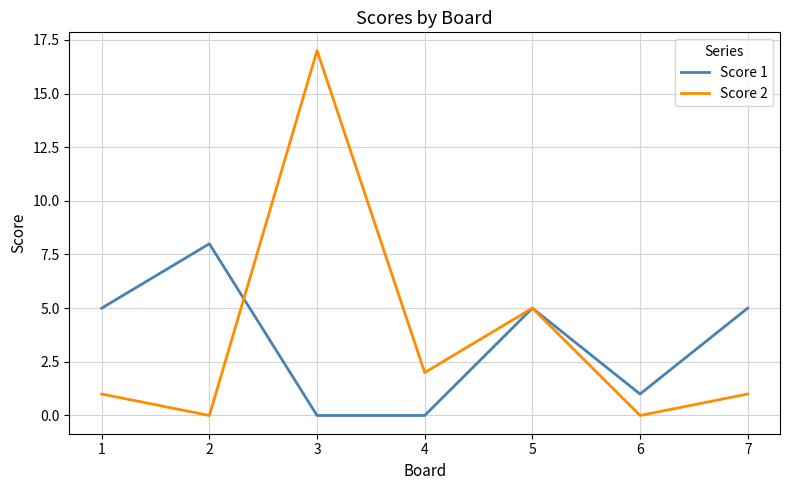

Which category has the highest value across all series?

3